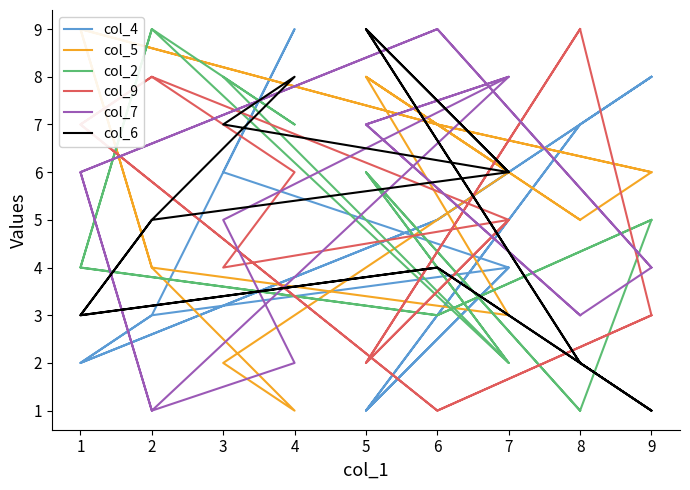

How many data points does each series have?

16